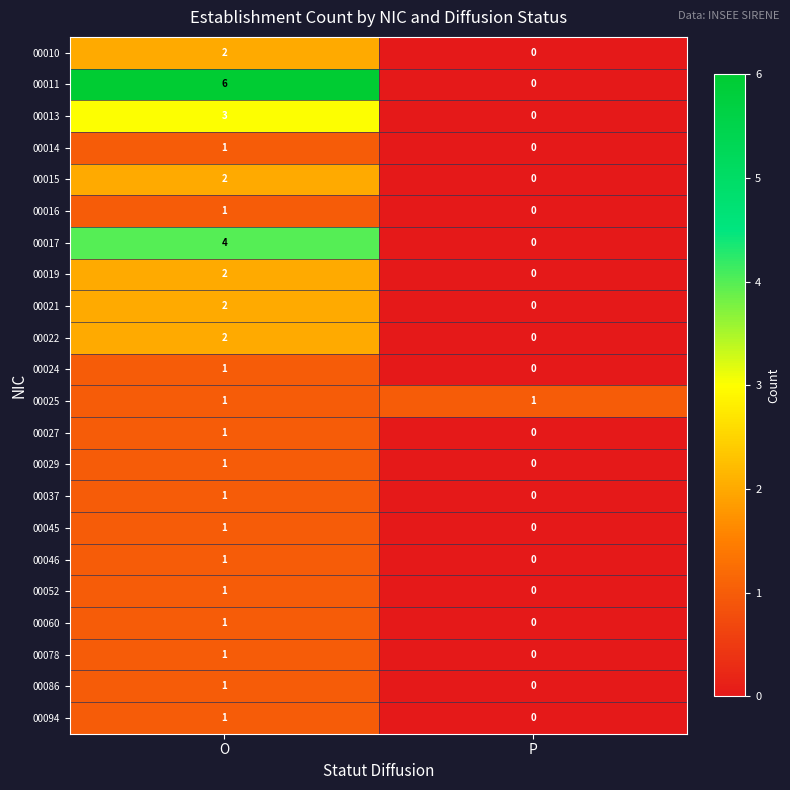

How many data points in 00014 are less than 1?

1